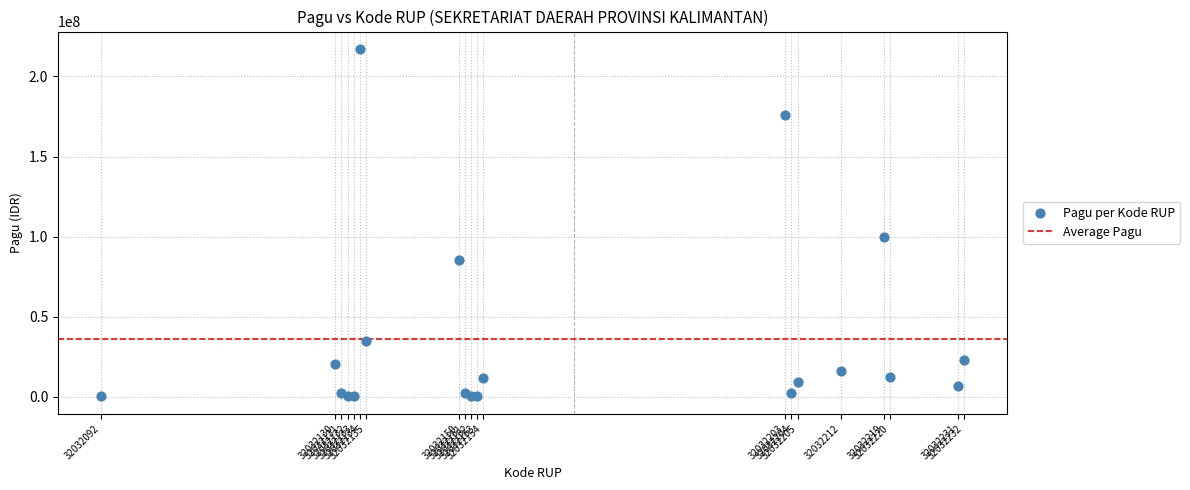

What Y value in the scatter plot is closest to 108800000?

99958000